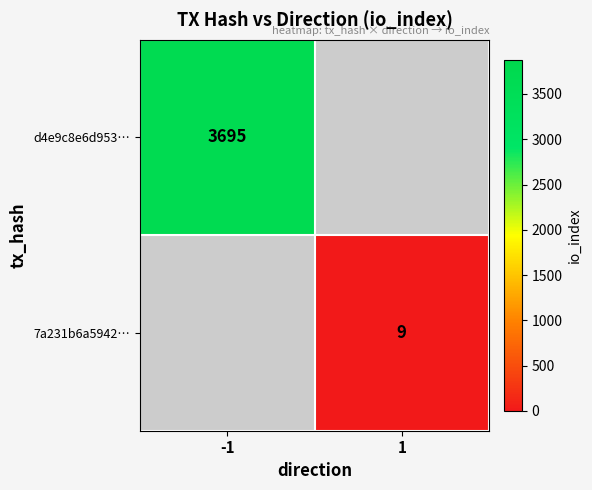

The value of d4e9c8e6d953… at -1 is 1211. True or false?

False